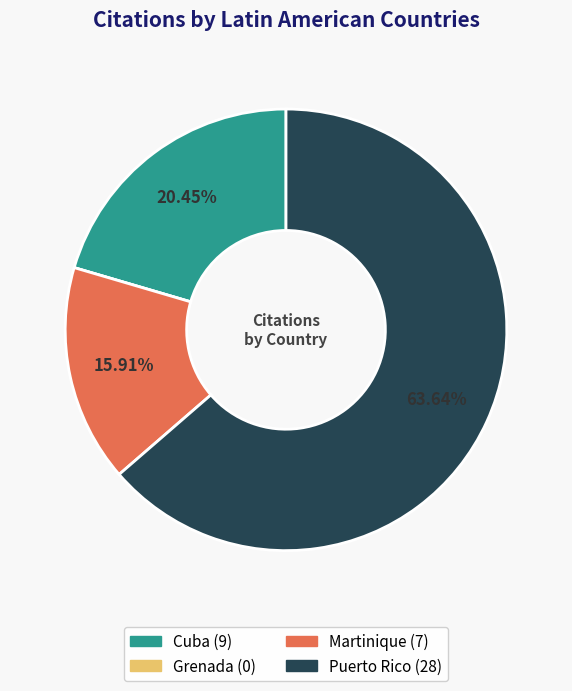

Which slice represents more than half of the pie?

Puerto Rico